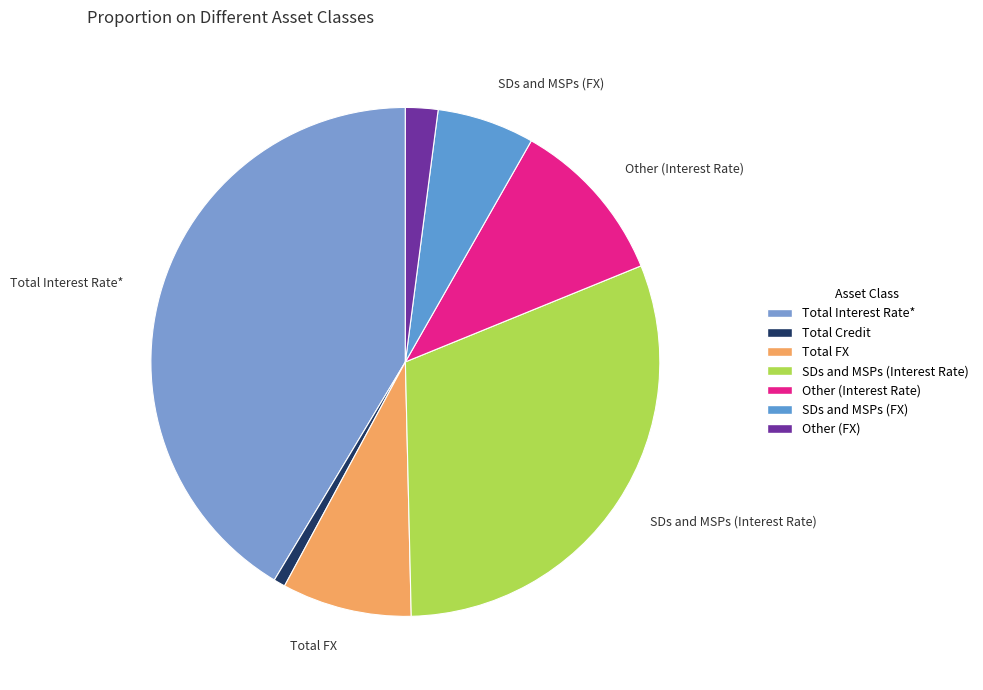

Is there any slice that represents more than half of the pie?

No